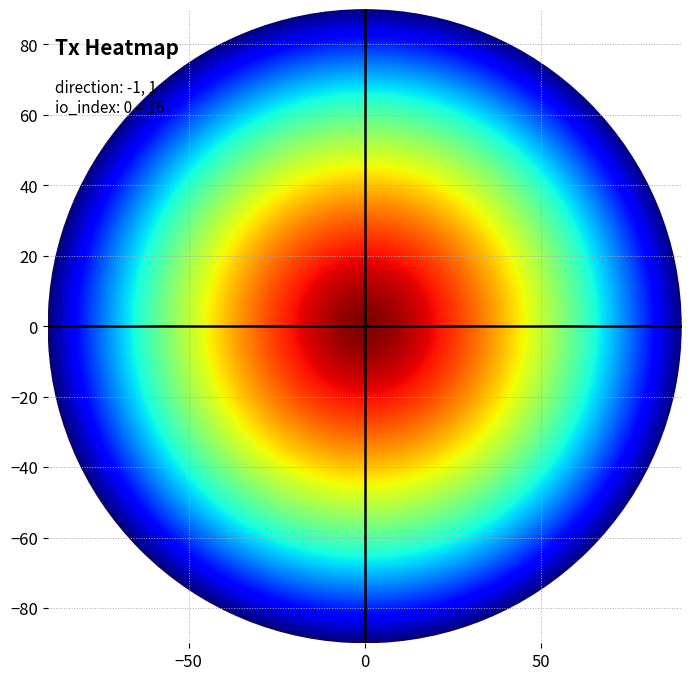

Between io_index and direction, which is larger?

io_index